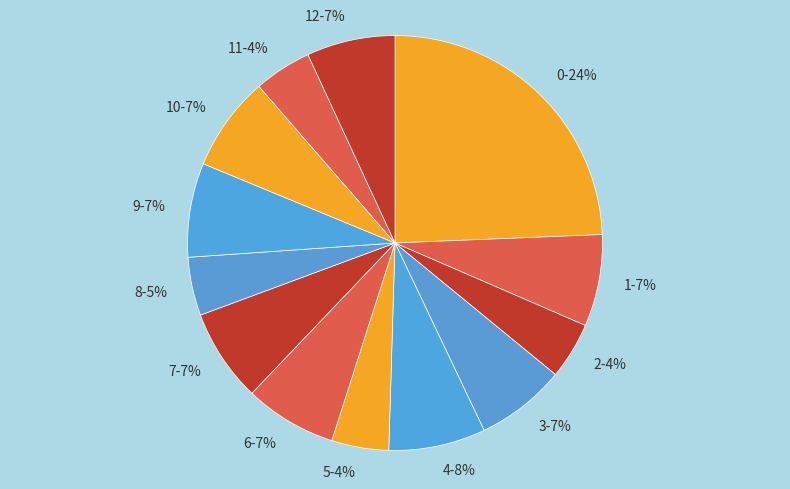

To the nearest percent, what portion does 2-4% represent?

4%